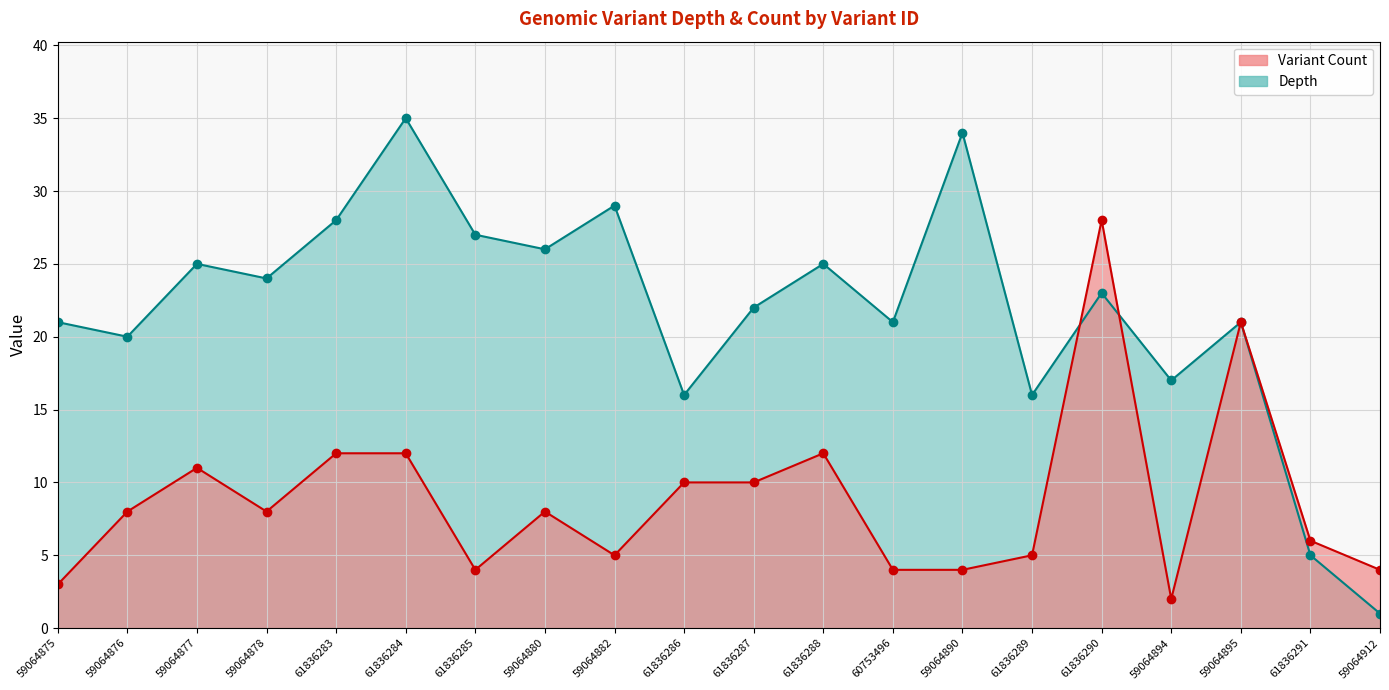

Reading left to right, transcribe all the data shown in this chart.

Depth: 21	20	25	24	28	35	27	26	29	16	22	25	21	34	16	23	17	21	5	1
Variant Count: 3	8	11	8	12	12	4	8	5	10	10	12	4	4	5	28	2	21	6	4